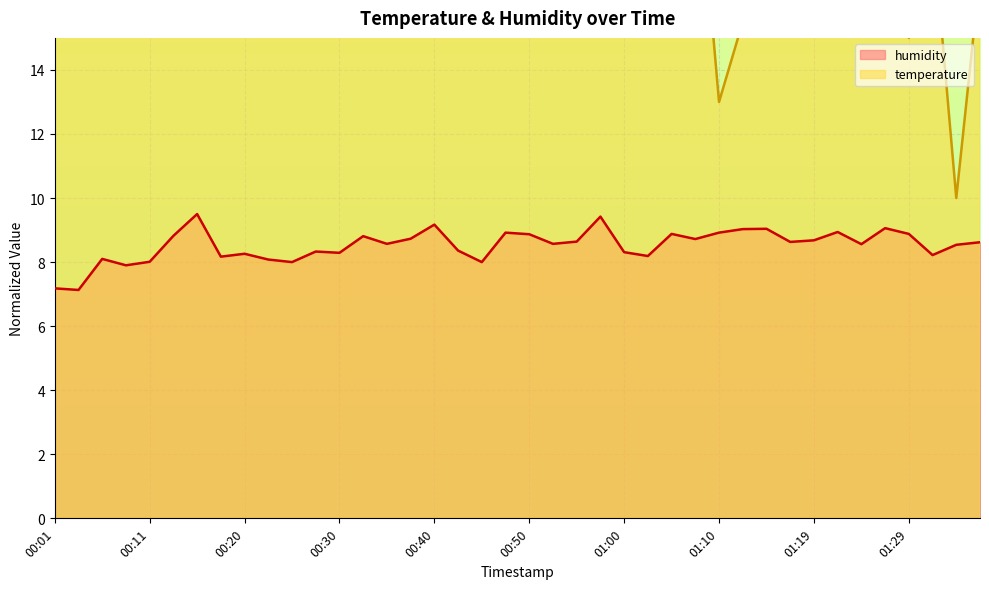

Reading right to left, what are all the values shown in this chart?

temperature: 17.0	10.0	18.5	15.0	17.5	16.5	16.5	20.5	15.5	16.5	15.5	13.0	21.5	19.5	25.5	28.0	27.5	25.5	26.0	25.5	29.0	32.0	34.5	32.0	35.5	40.0	37.5	38.0	38.0	37.0	37.5	33.0	36.5	36.0	31.0	34.5	35.0	35.5	28.0	40.0
humidity: 8.6	8.5	8.2	8.9	9.1	8.6	8.9	8.7	8.6	9.0	9.0	8.9	8.7	8.9	8.2	8.3	9.4	8.6	8.6	8.9	8.9	8.0	8.4	9.2	8.7	8.6	8.8	8.3	8.3	8.0	8.1	8.3	8.2	9.5	8.8	8.0	7.9	8.1	7.1	7.2